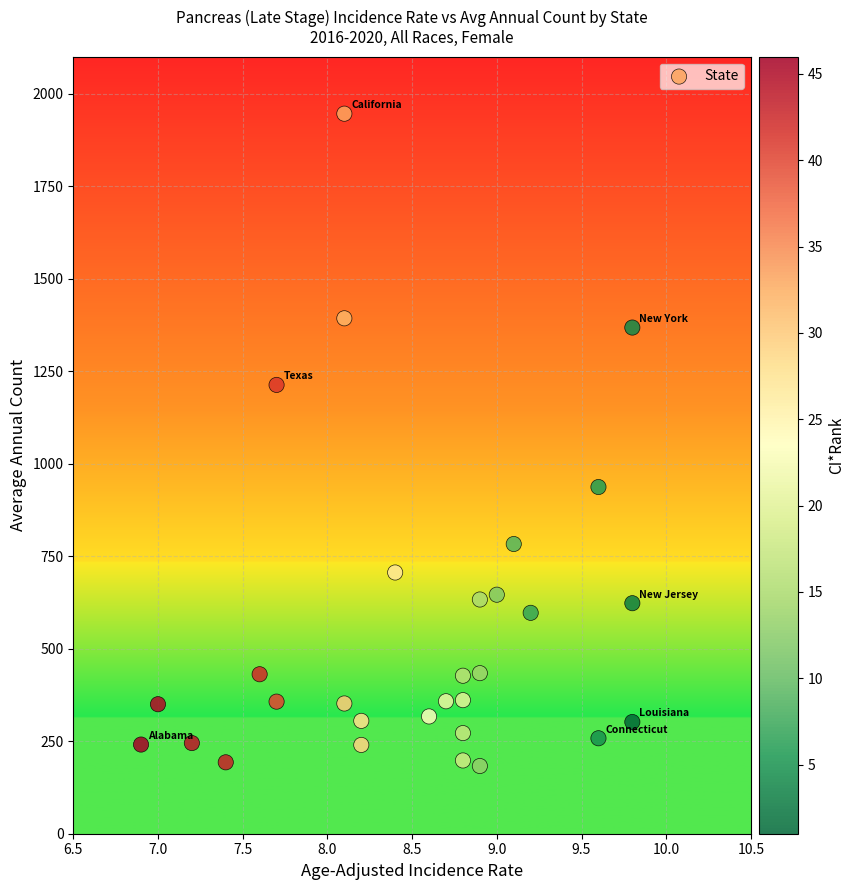

What Y value in the scatter plot is closest to 1064?

937